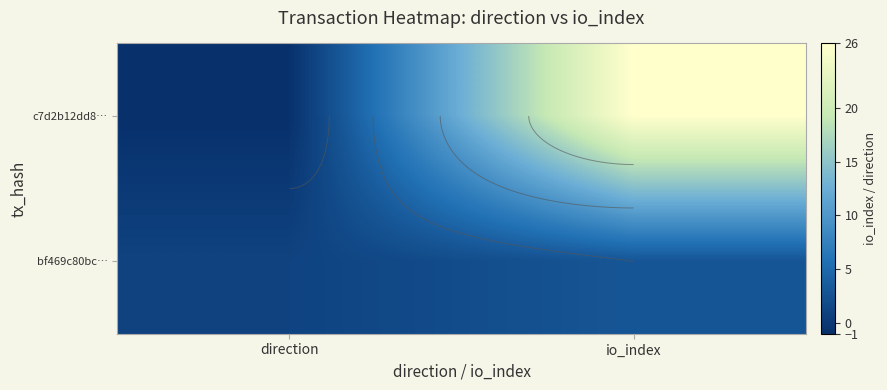

Which series changed the most between direction and io_index?

c7d2b12dd8…